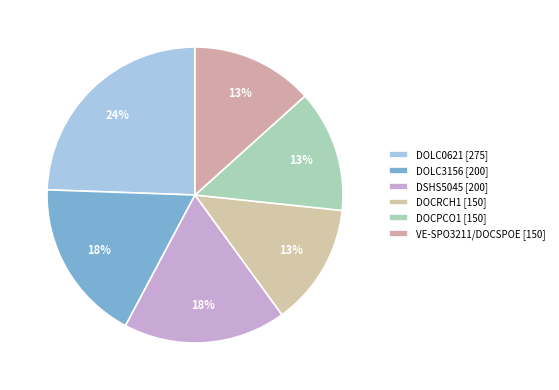

Count the number of slices in the pie.

6